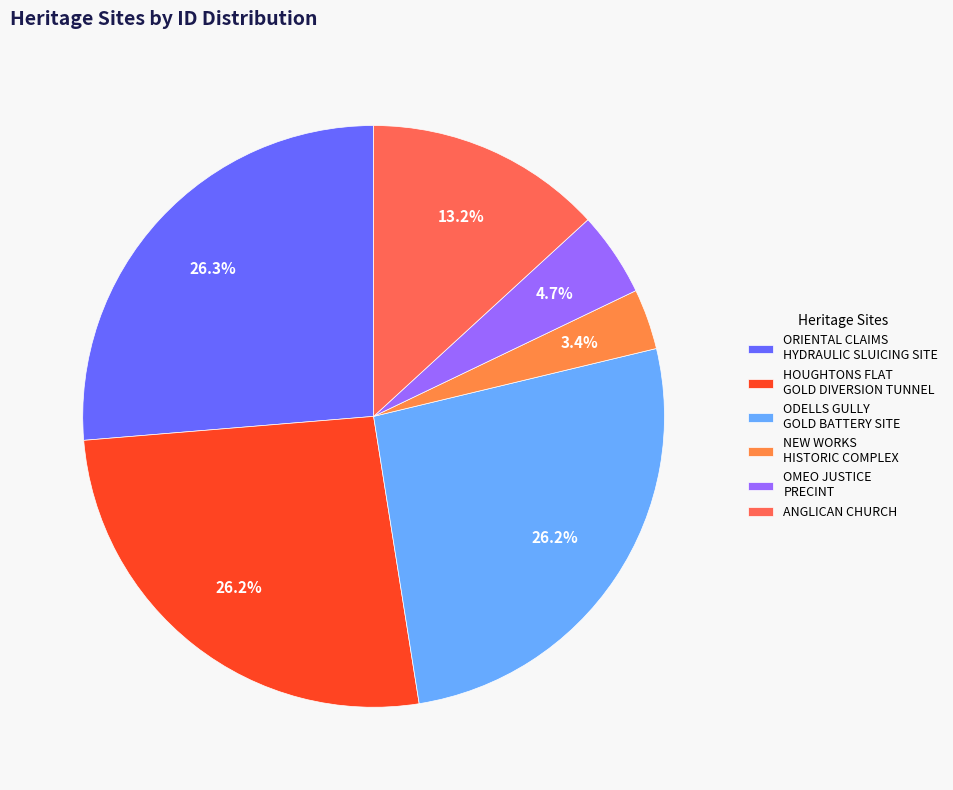

Do ODELLS GULLY GOLD BATTERY SITE and HOUGHTONS FLAT GOLD DIVERSION TUNNEL together represent more than half of the pie?

Yes